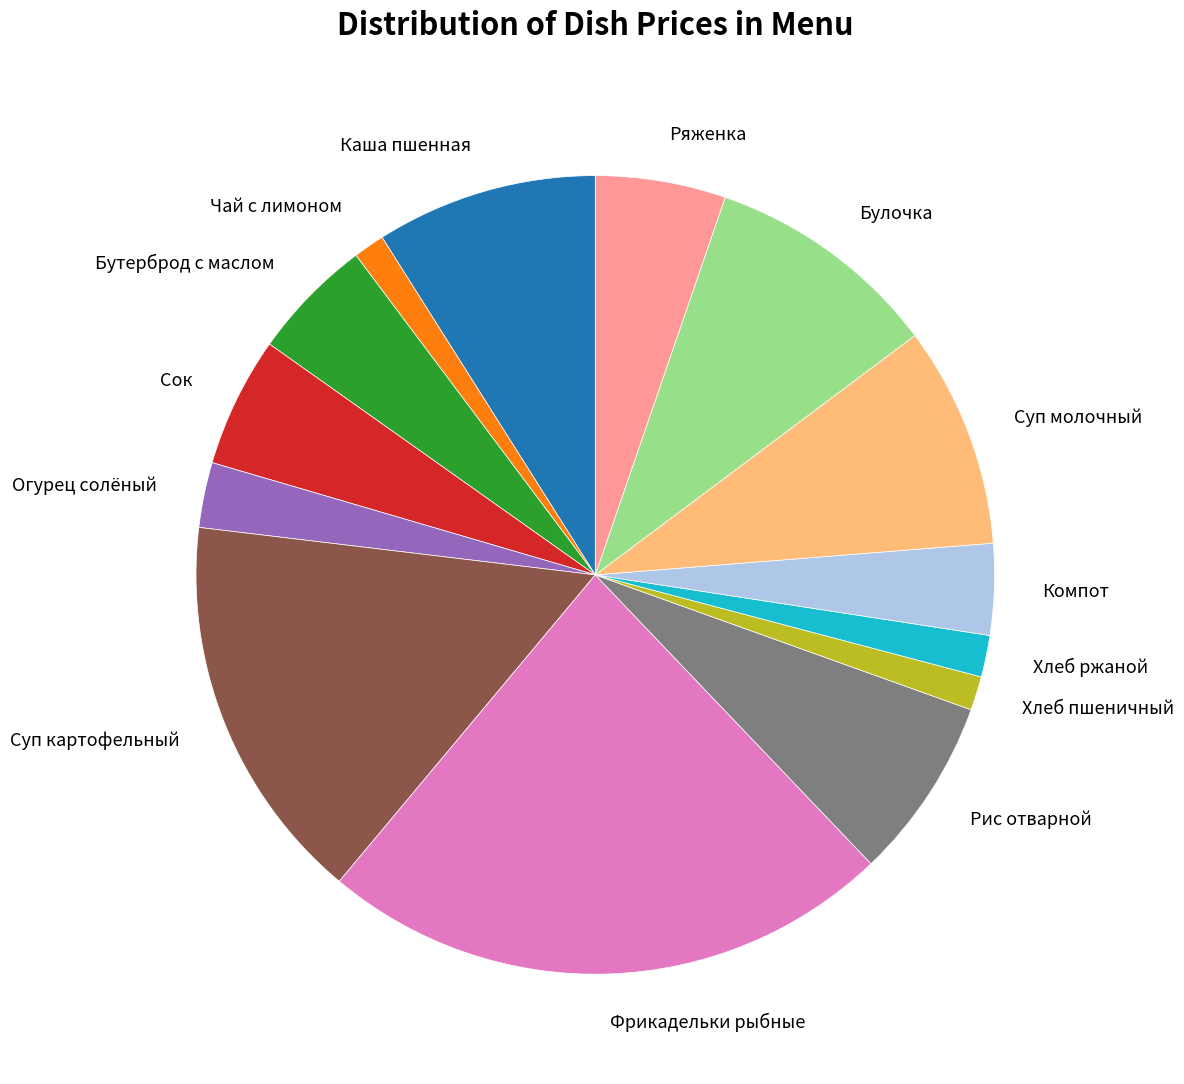

Combined, do Компот and Огурец солёный account for over 50%?

No